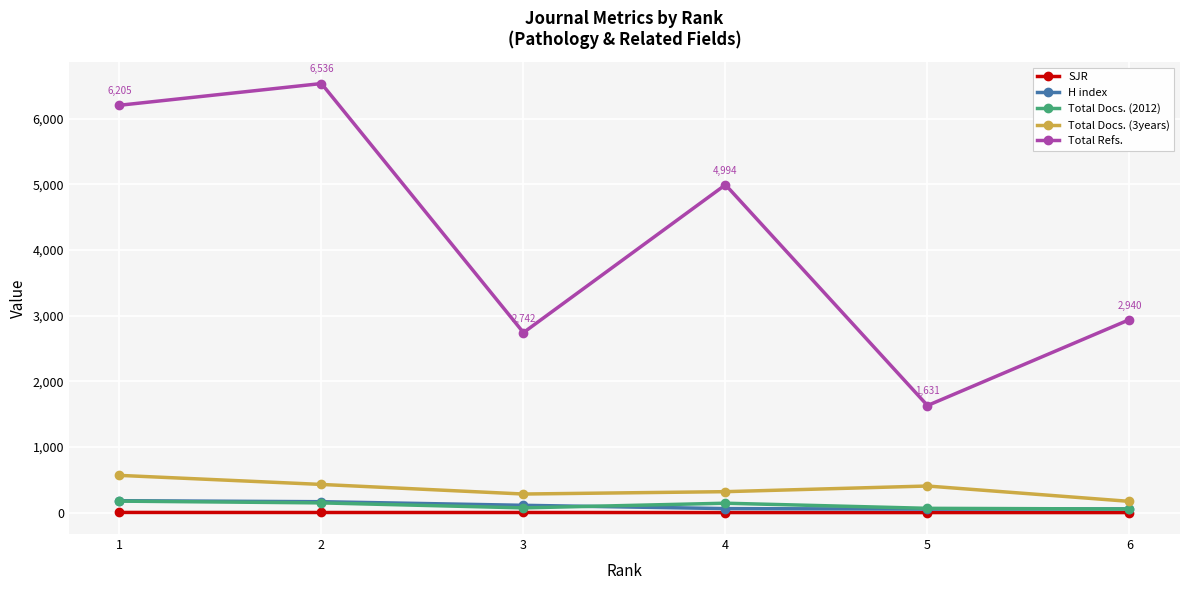

What is the difference between the maximum and minimum values in the SJR series?

2.2